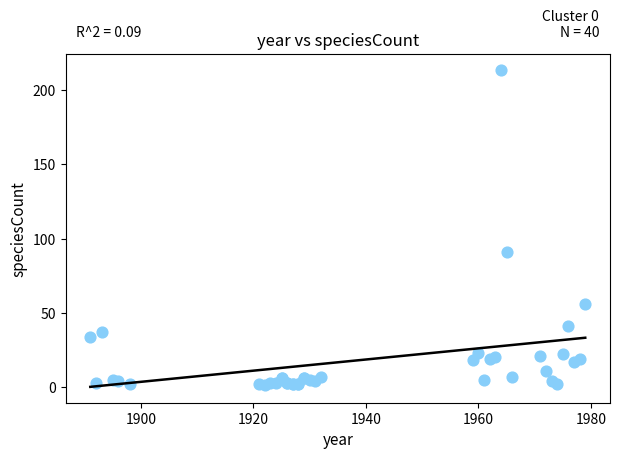

What Y value in the scatter plot is closest to 107?

91